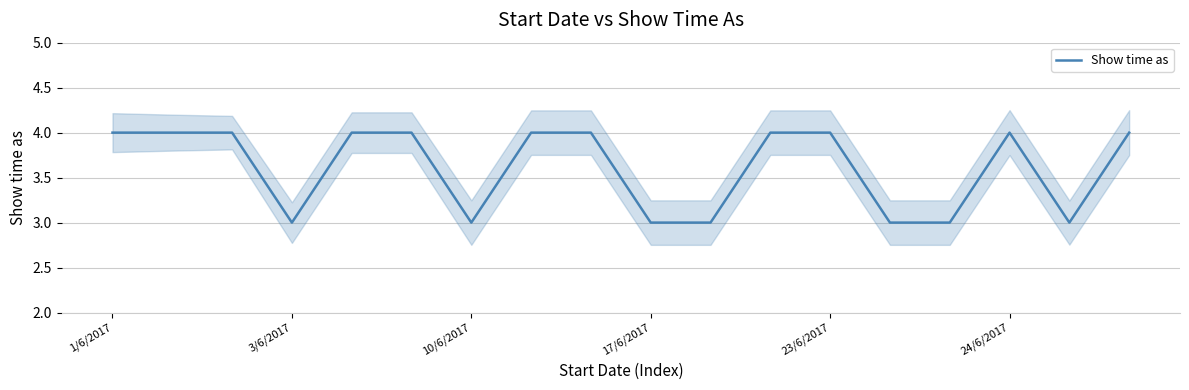

At which category does the chart reach its peak across all series?

1/6/2017